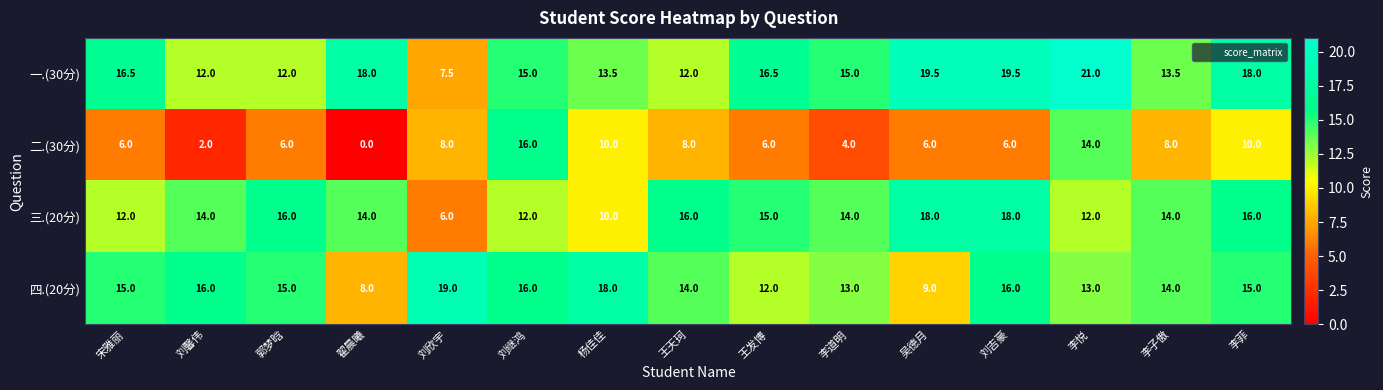

At which category is the sum across all series the highest?

李悦